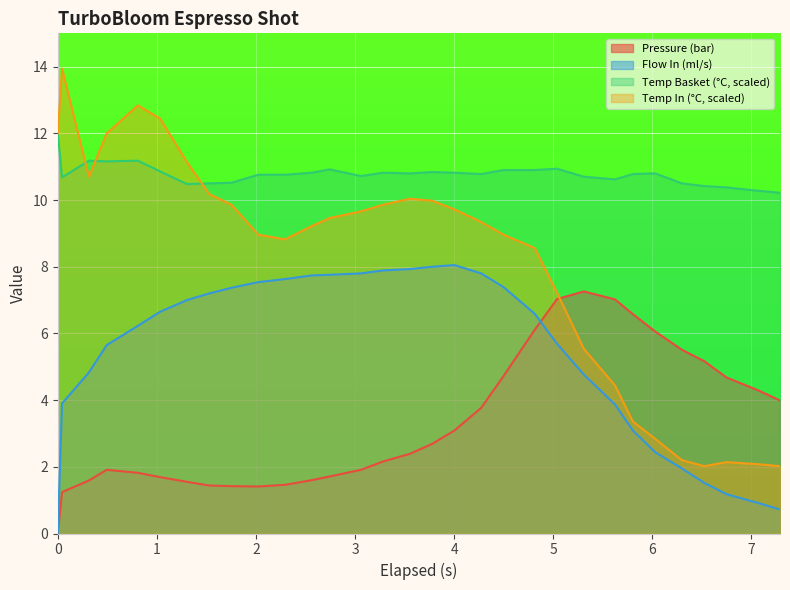

List the series in order of their overall mean, highest first.

Temp Basket (°C, scaled), Temp In (°C, scaled), Flow In (ml/s), Pressure (bar)